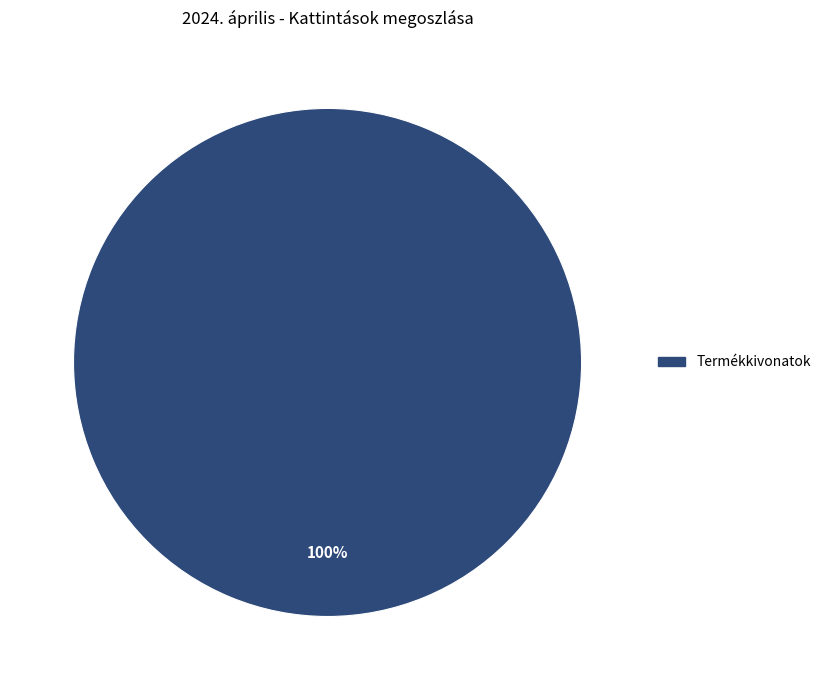

Does any single category account for the majority?

Yes